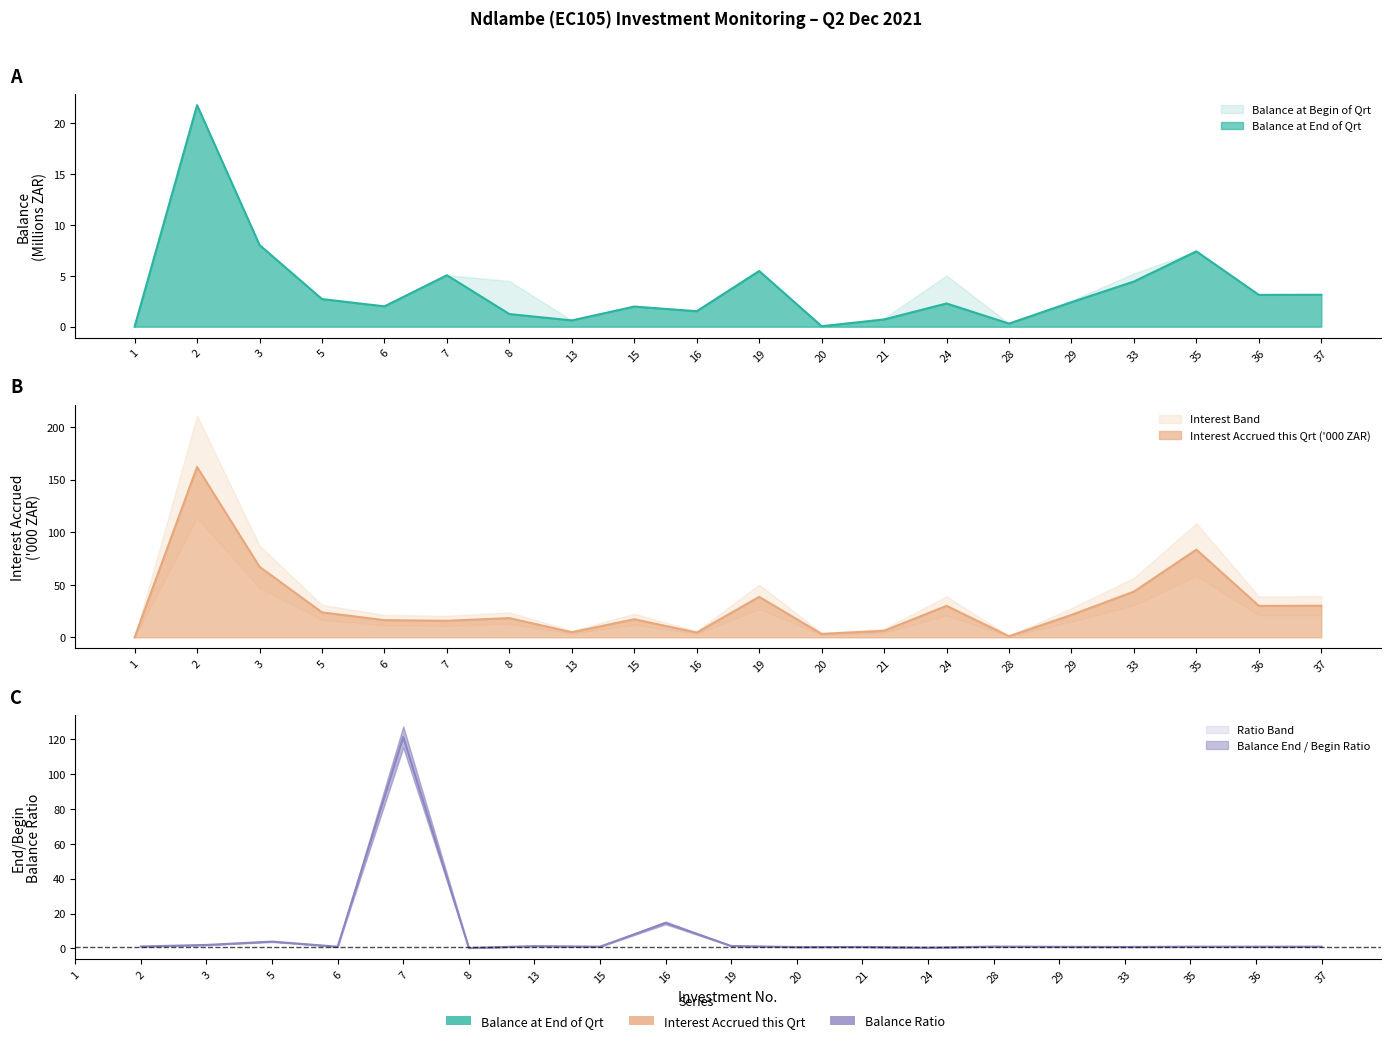

True or false: Interest Accrued this Qrt has more than 2 interior local peaks.

True